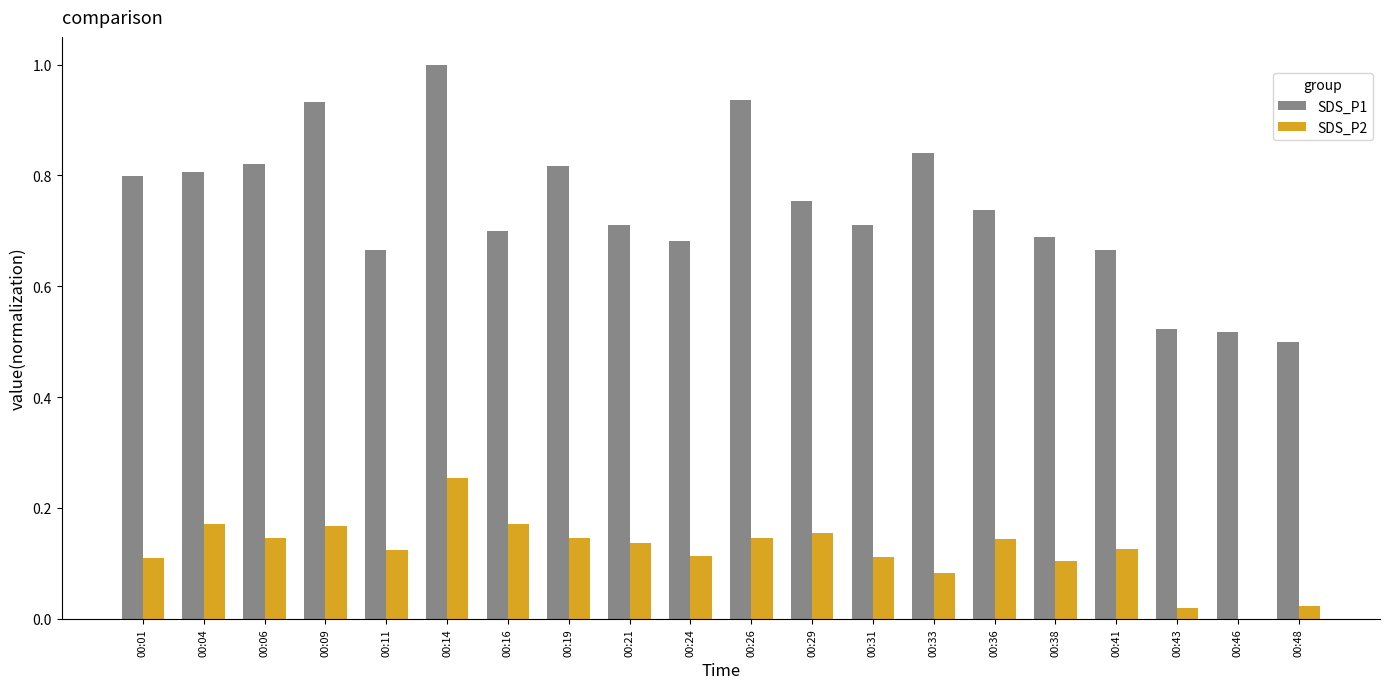

At which category is the sum across all series the highest?

00:14